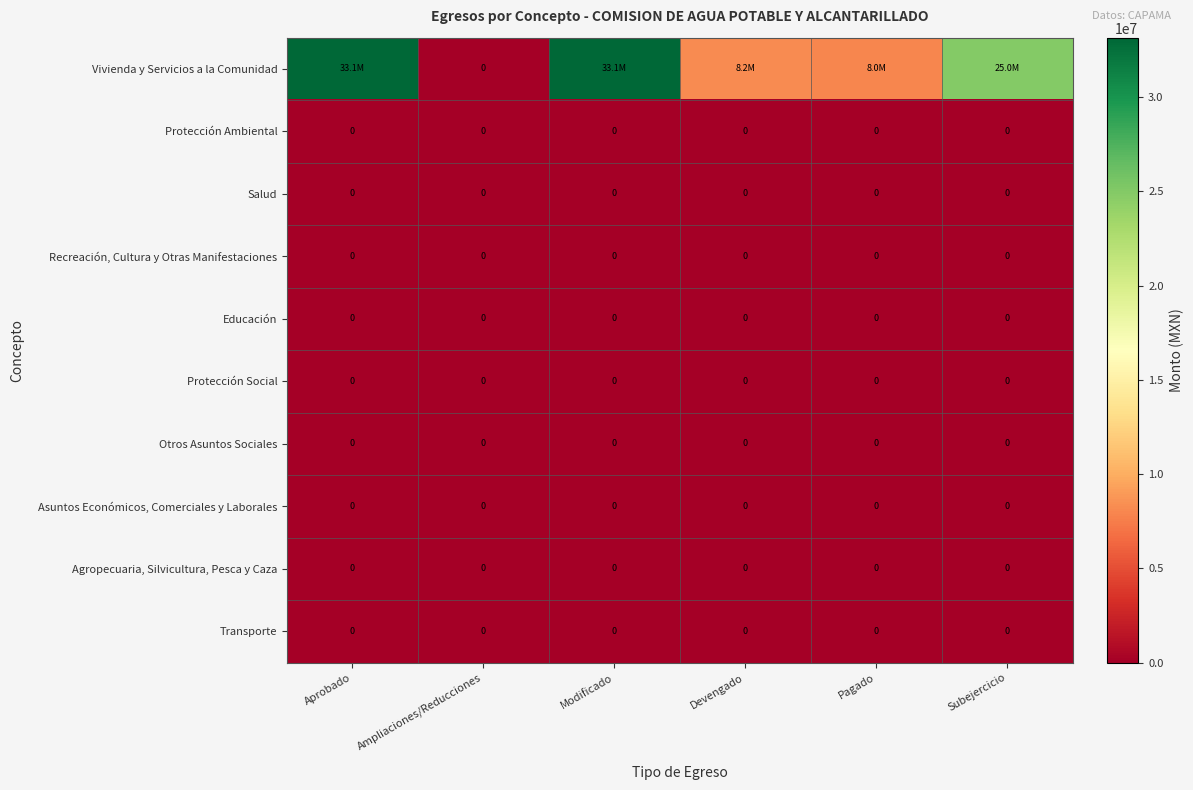

Which label corresponds to the largest value in the chart?

Aprobado